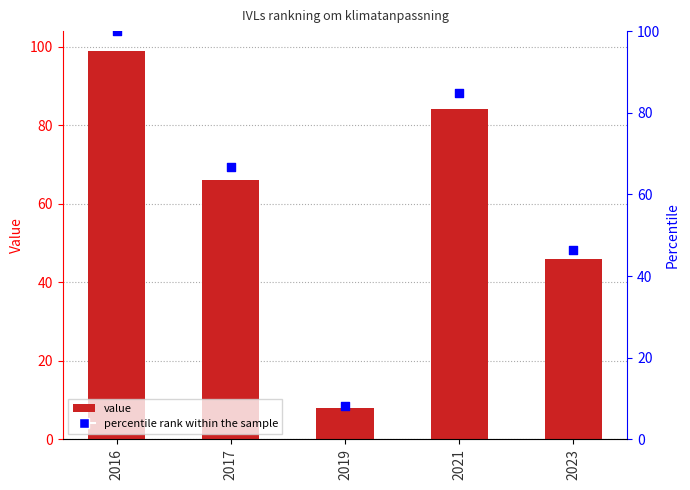

Which series reaches the maximum Y coordinate?

percentile rank within the sample